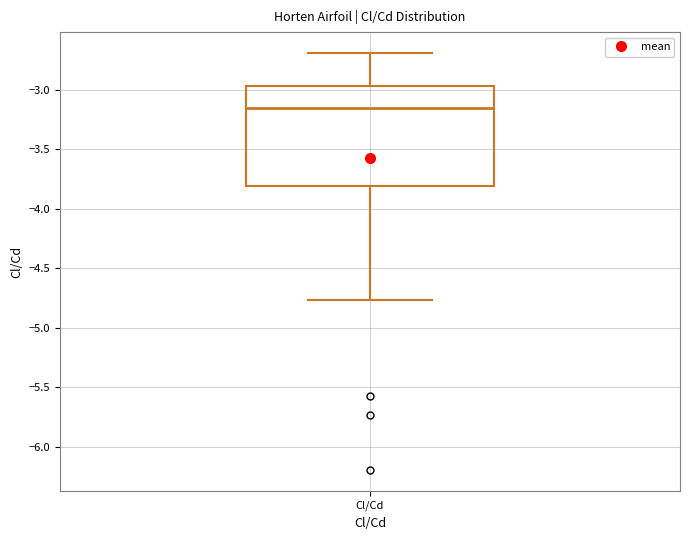

Transcribe this box plot: give where the median line is, the range the box spans, and where the two whiskers end, as read against the y-axis. The values are not printed on the chart, so give them approximately, as read against the axis.

median -3.15, box -3.80 to -2.95, whiskers -4.75 to -2.70